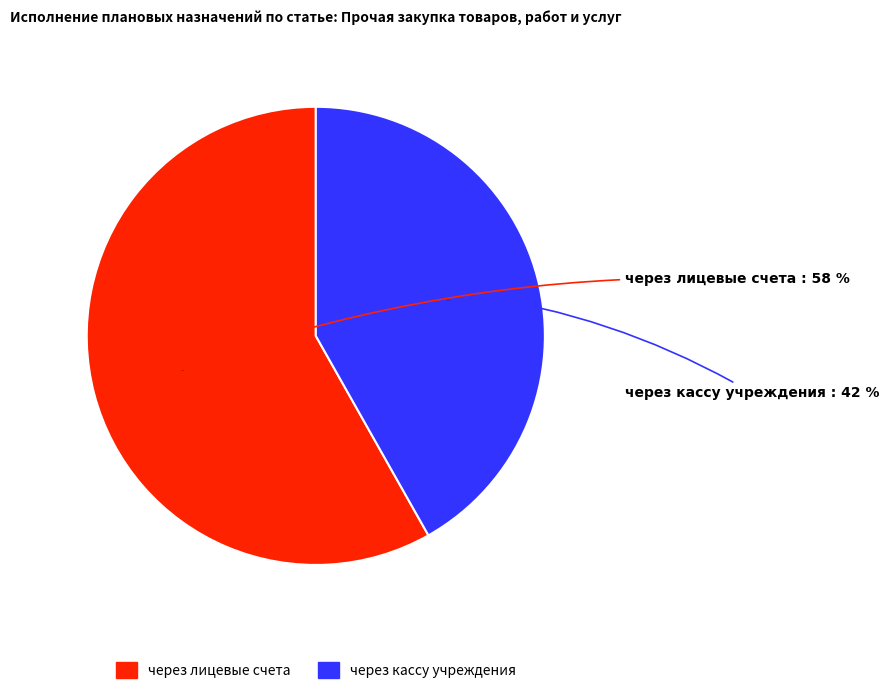

Is it true that некассовыми операциями is 1% of the pie?

False